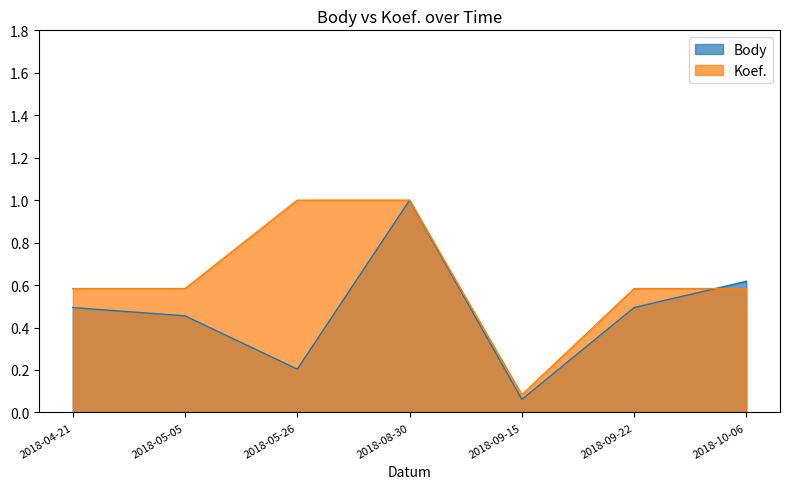

Is it true that Koef. equals 1.0 at 2018-05-26?

True